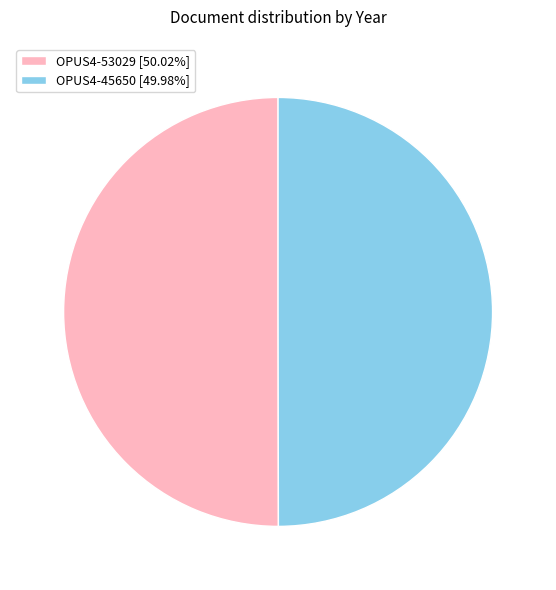

What is the ratio of the value at OPUS4-45650 [49.98%] to the value at OPUS4-53029 [50.02%]?

1.0